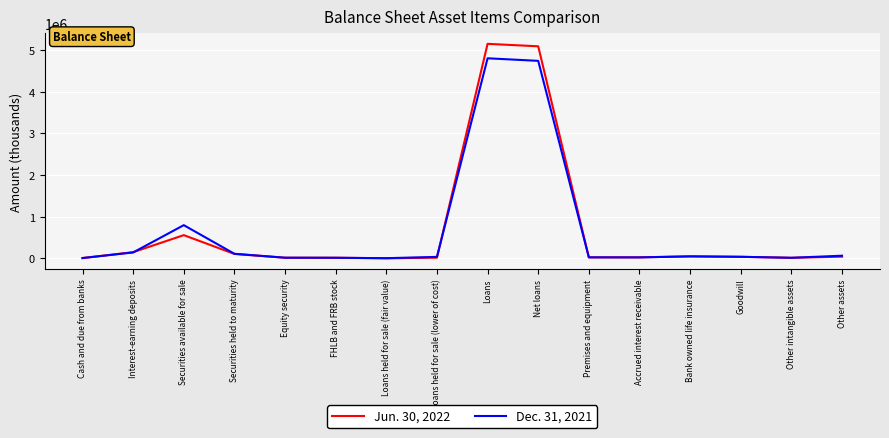

Rank the series by their maximum value, from highest to lowest.

Jun. 30, 2022, Dec. 31, 2021